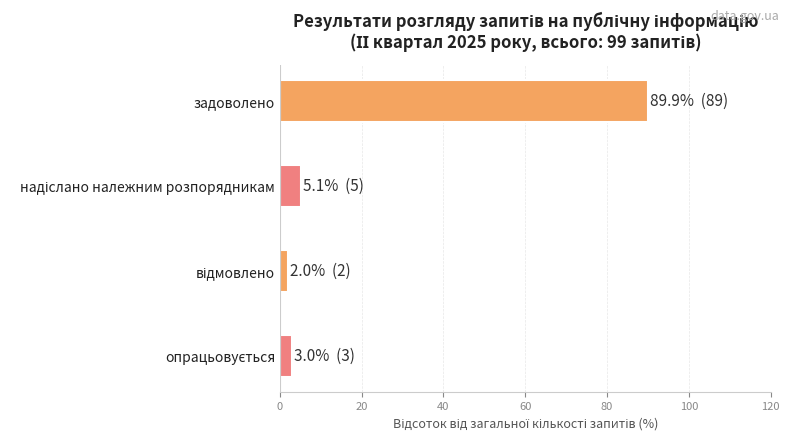

What is the difference between the maximum and minimum values?

87.9